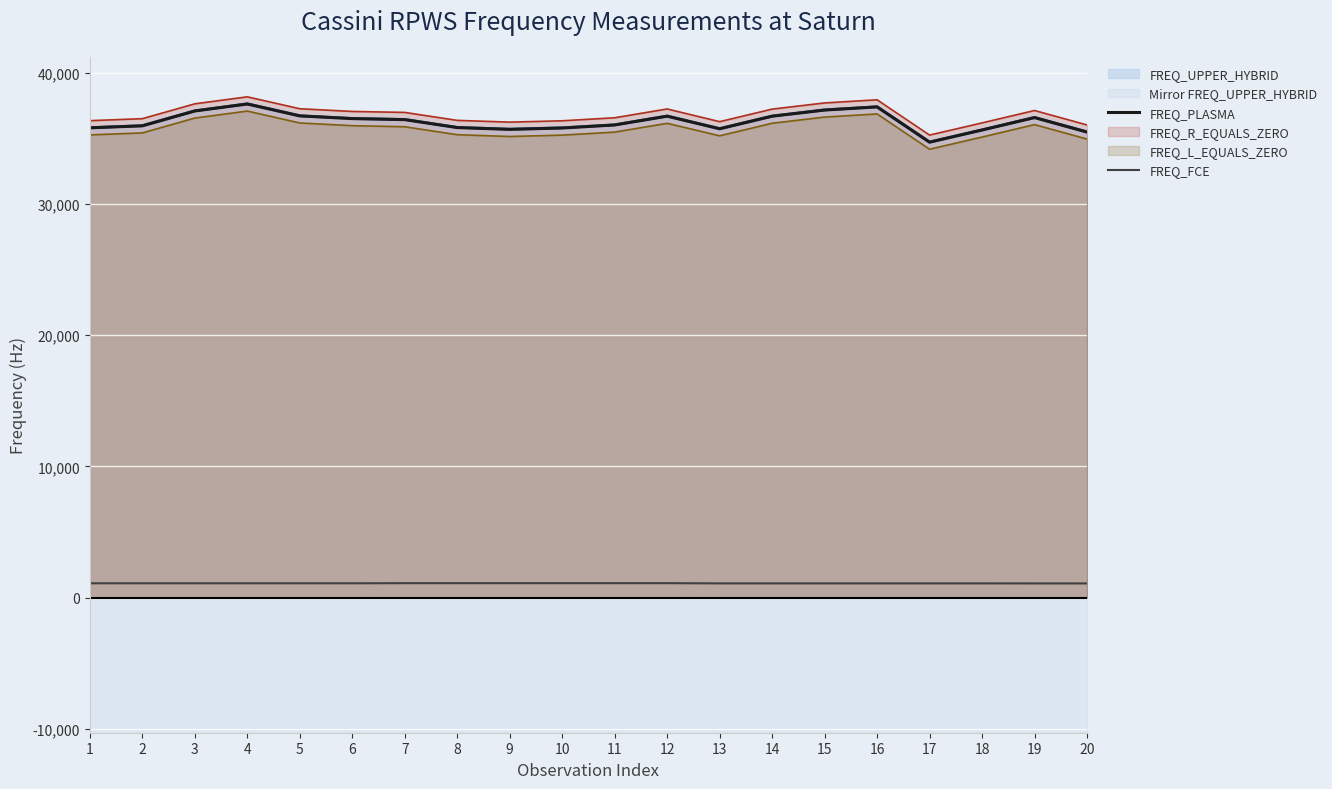

True or false: FREQ_FCE and FREQ_PLASMA intersect in this chart.

False